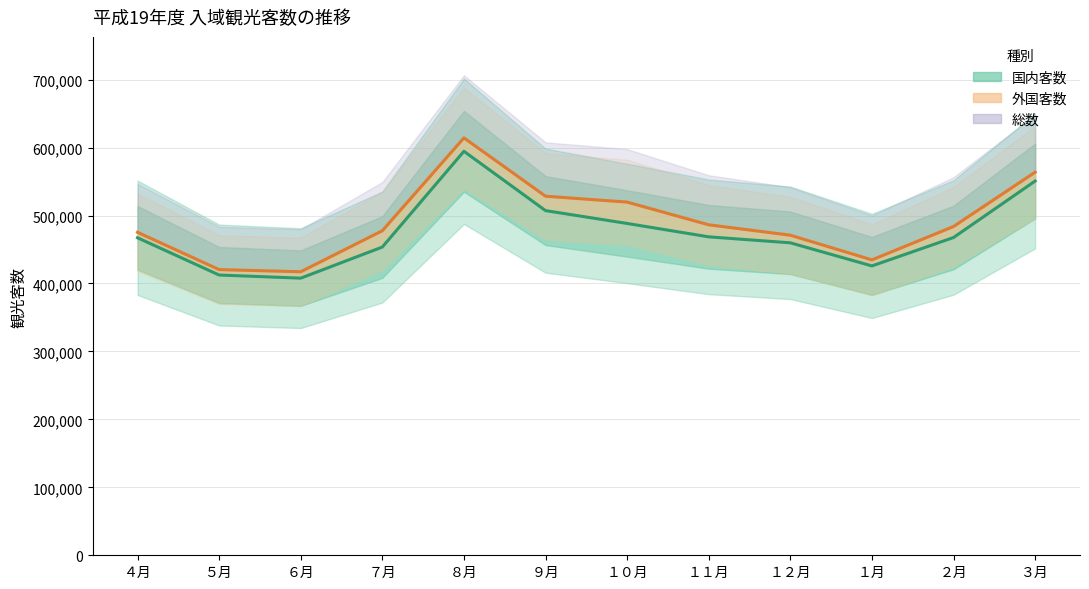

What is the spread (max minus min) of values at ８月?

19700